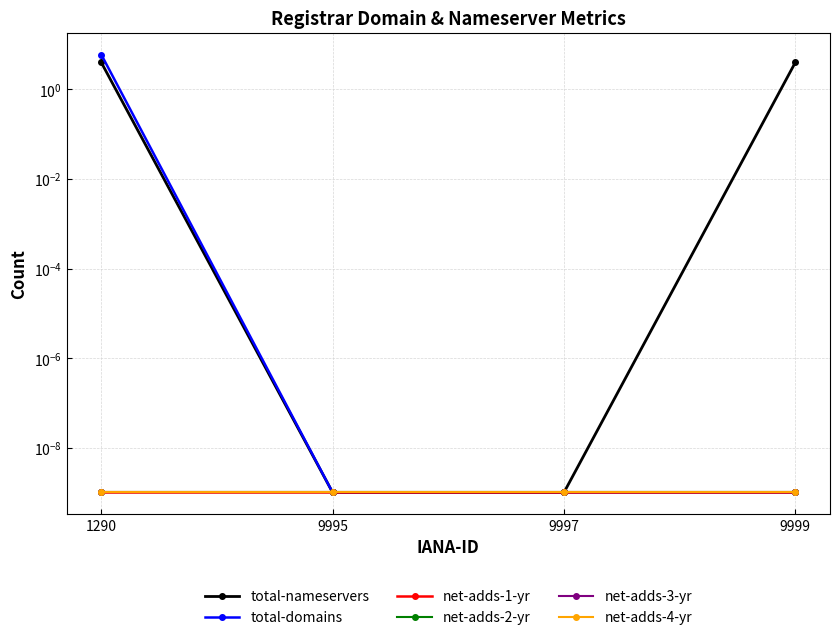

At how many categories does at least one series exceed 0?

4